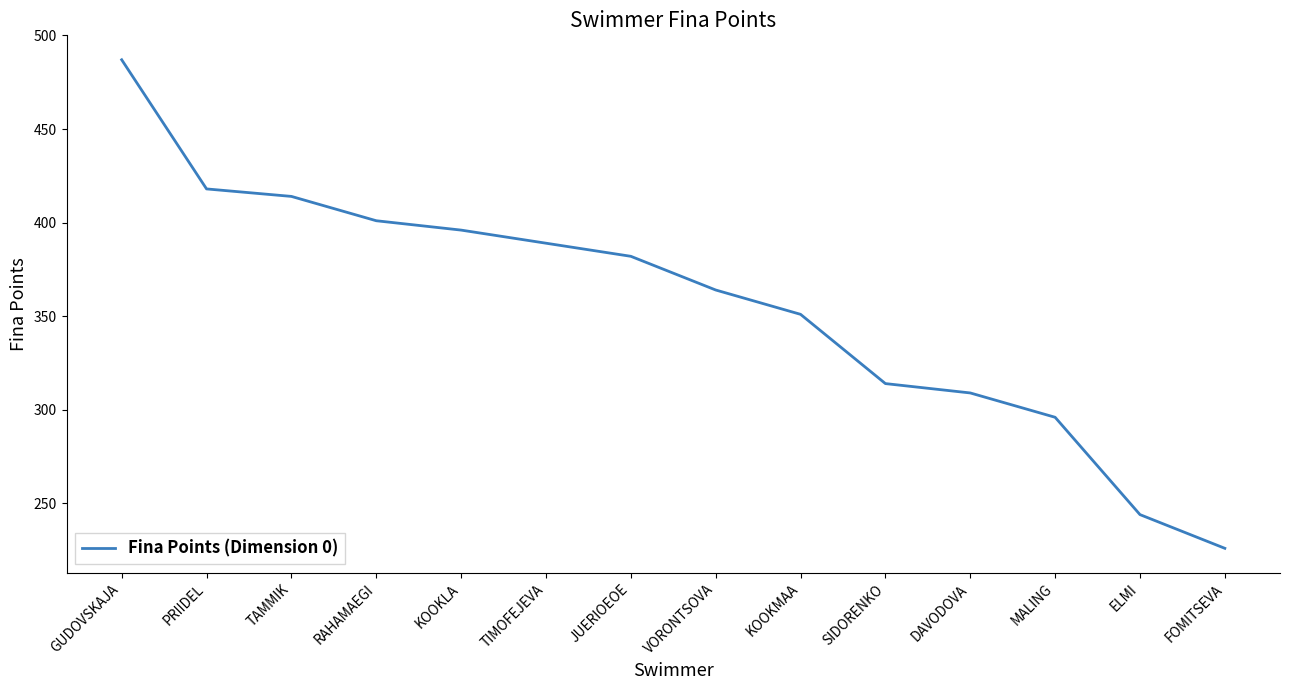

What position from the left is DAVODOVA?

11